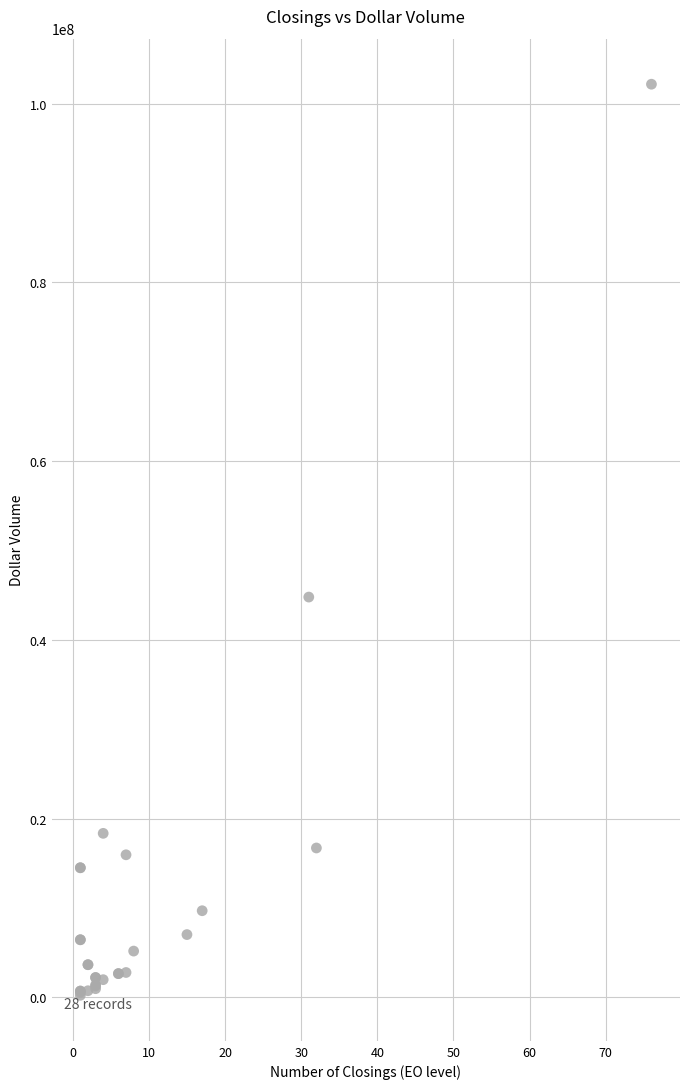

What Y value in the scatter plot is closest to 51203006?

44789012.9